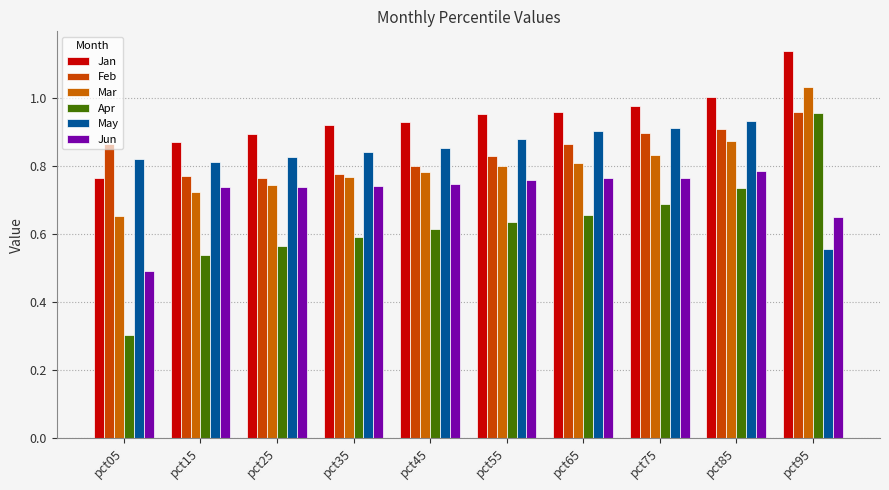

Read the Mar value at pct15.

0.7